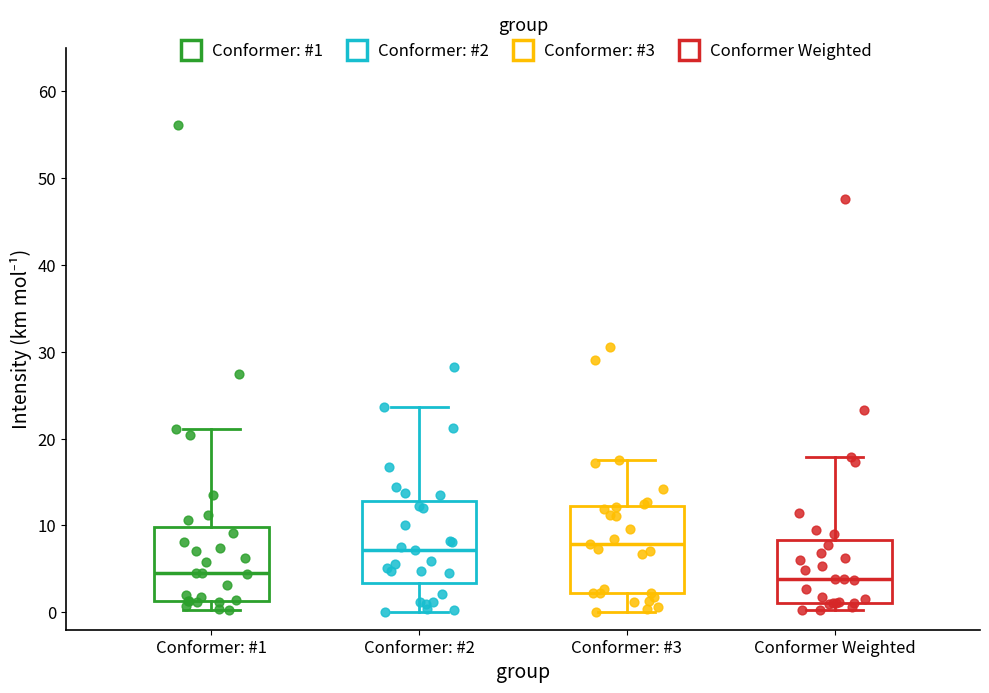

Reading left to right, read every box against the y-axis: the position of its median line, the range the box covers, and the ends of its whiskers. The values are not printed on the chart, so give them approximately, as read against the axis.

Conformer: #1: median 5, box 1 to 10, whiskers 0 to 21
Conformer: #2: median 7, box 3 to 13, whiskers 0 to 24
Conformer: #3: median 8, box 2 to 12, whiskers 0 to 18
Conformer Weighted: median 4, box 1 to 8, whiskers 0 to 18